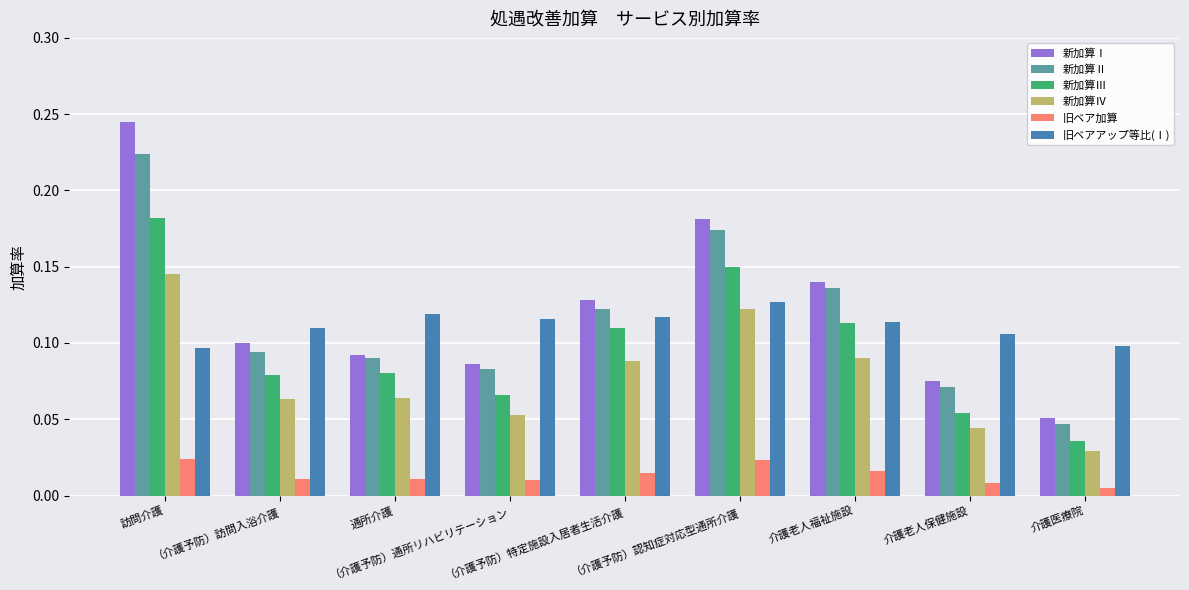

Rank the series by their maximum value, from highest to lowest.

新加算Ⅰ, 新加算Ⅱ, 新加算Ⅲ, 新加算Ⅳ, 旧ベアアップ等比(Ⅰ), 旧ベア加算